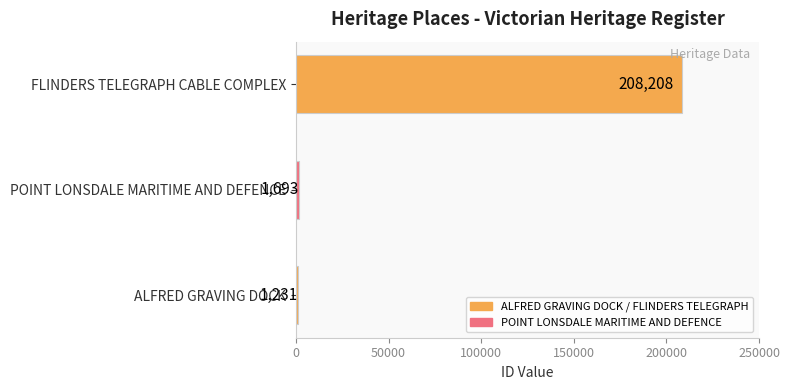

Is it true that the value at FLINDERS TELEGRAPH CABLE COMPLEX is 310387?

False